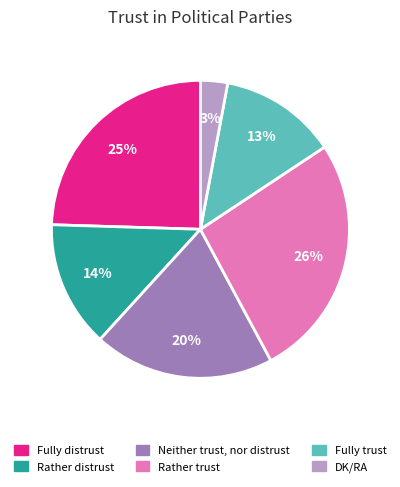

To the nearest percent, what is the difference between the Fully trust and Neither trust, nor distrust slice percentages?

7%